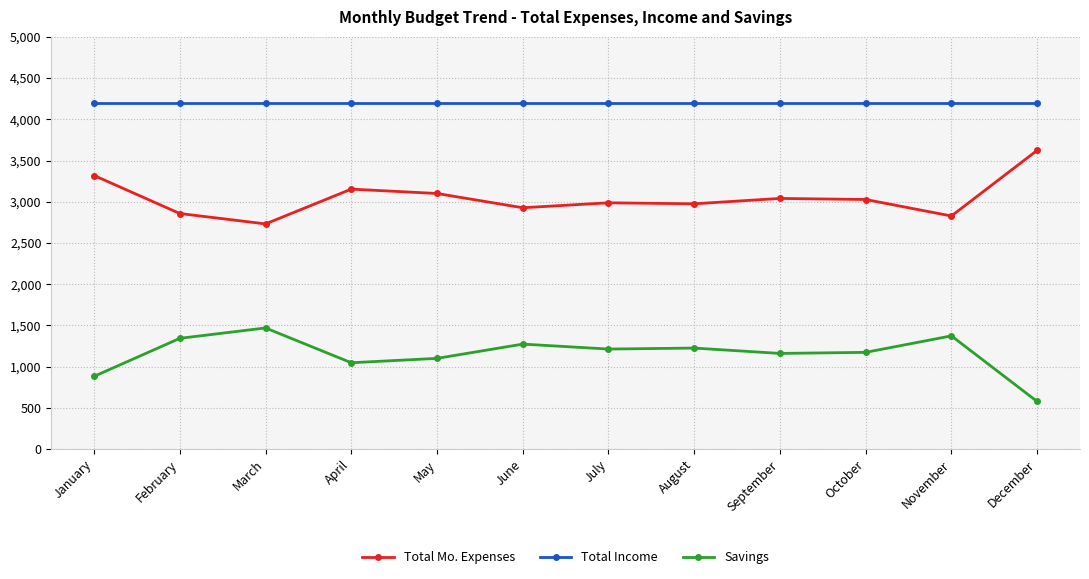

What is the sum of the Total Mo. Expenses values at August and April?

6128